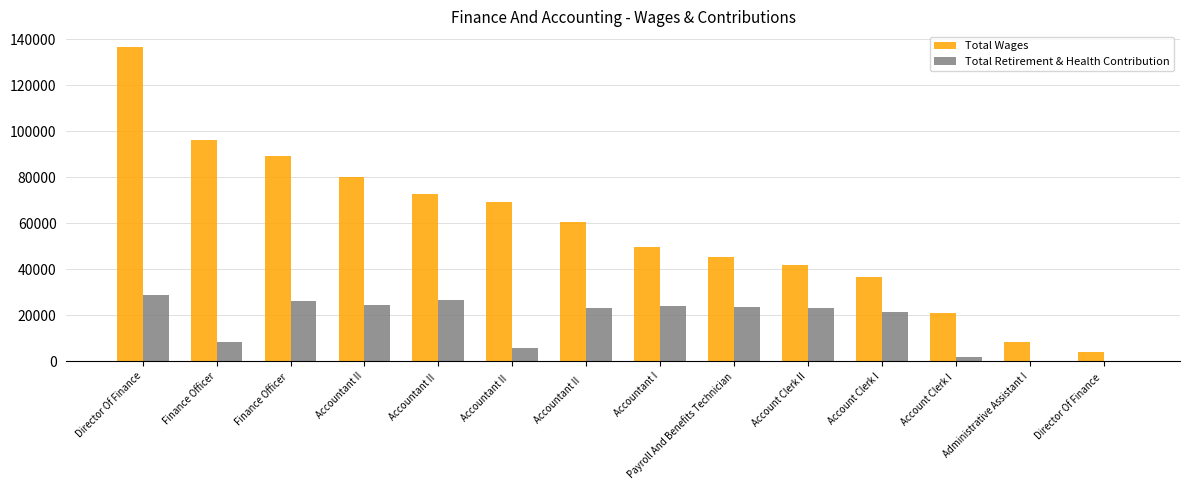

At which category does the chart reach its peak across all series?

Director Of Finance